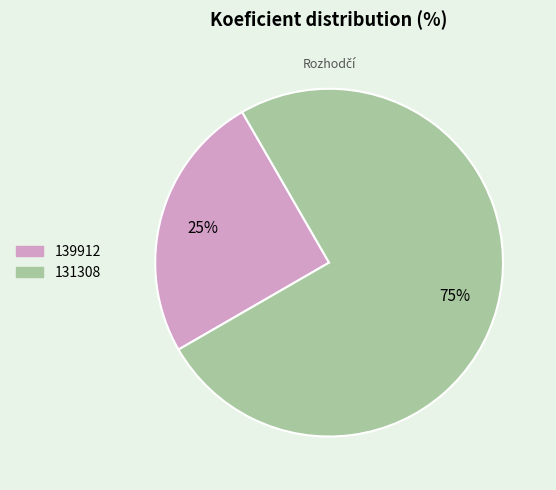

What percentage is the 131308 slice, to the nearest percent?

75%